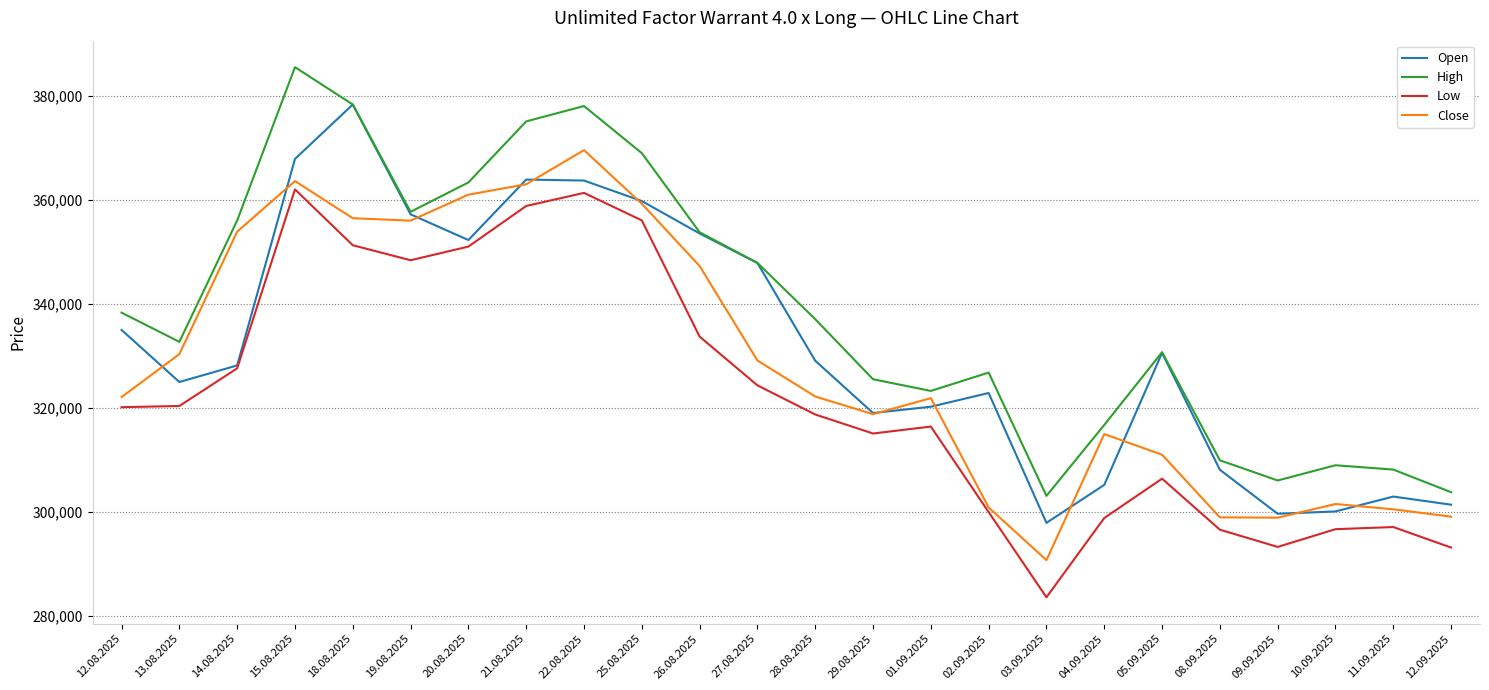

Between 12.08.2025 and 19.08.2025, which series saw the biggest shift?

Close